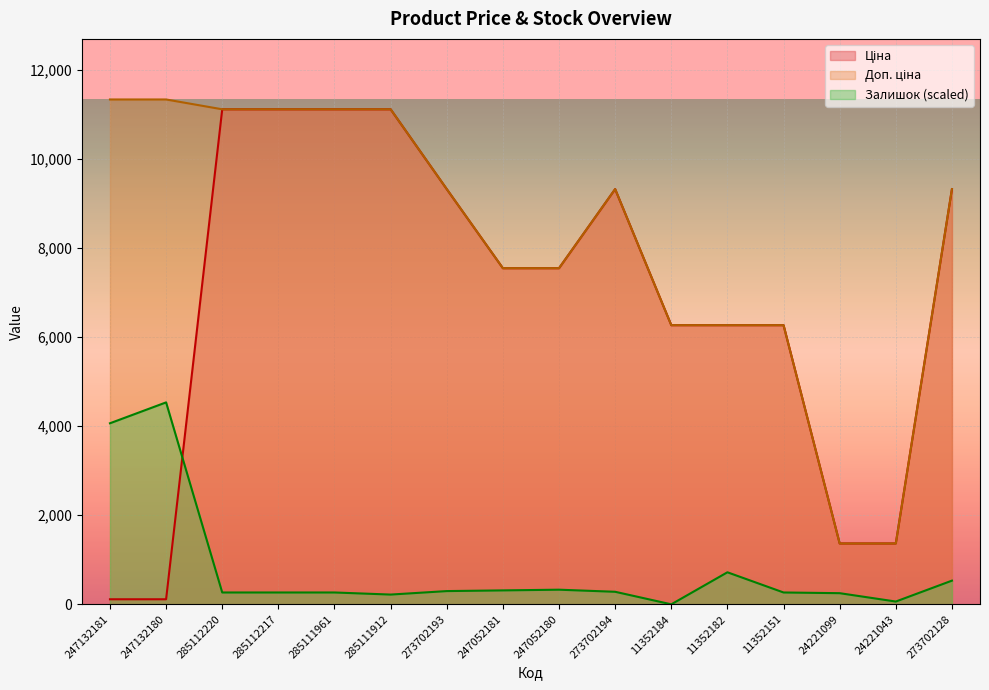

What is the total value across all series at 11352182?

13252.5